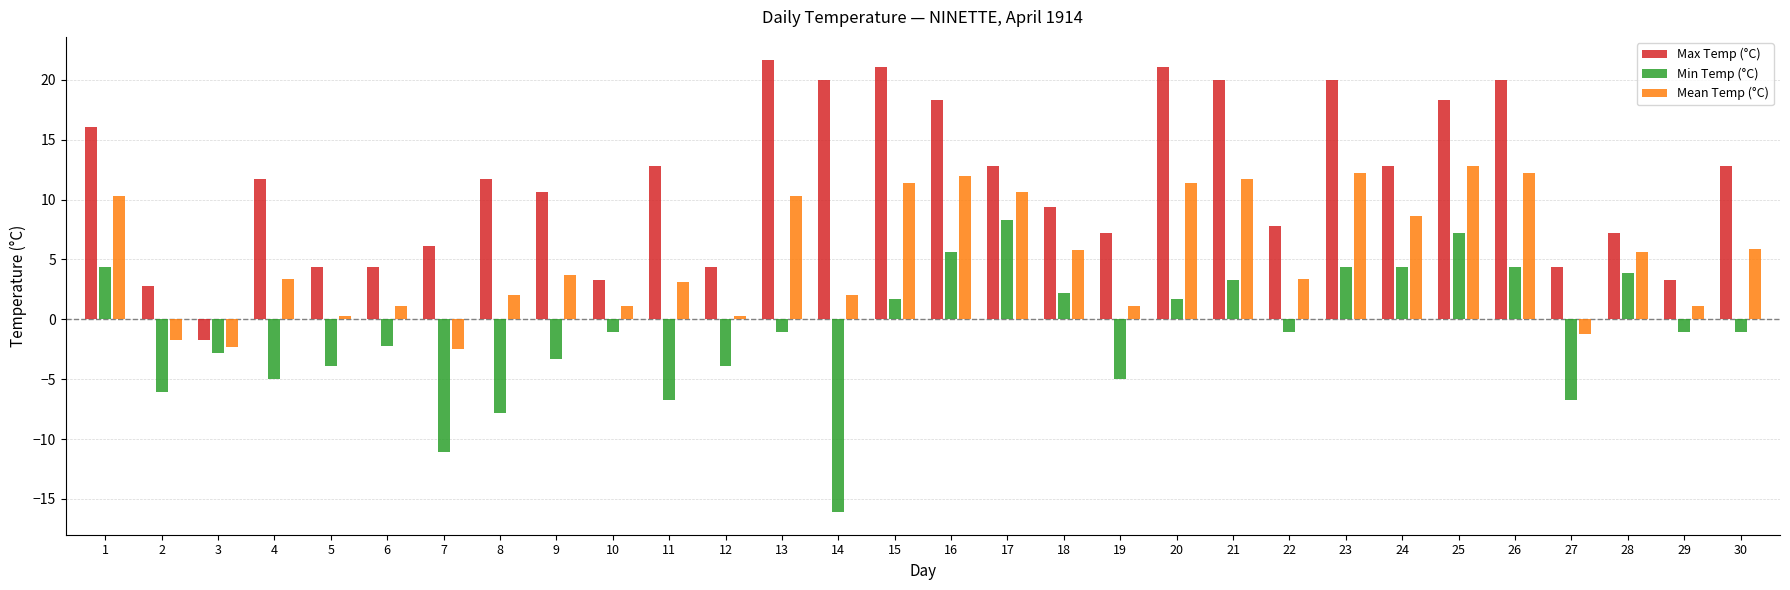

What is the average value of the Max Temp (°C) series?

11.5